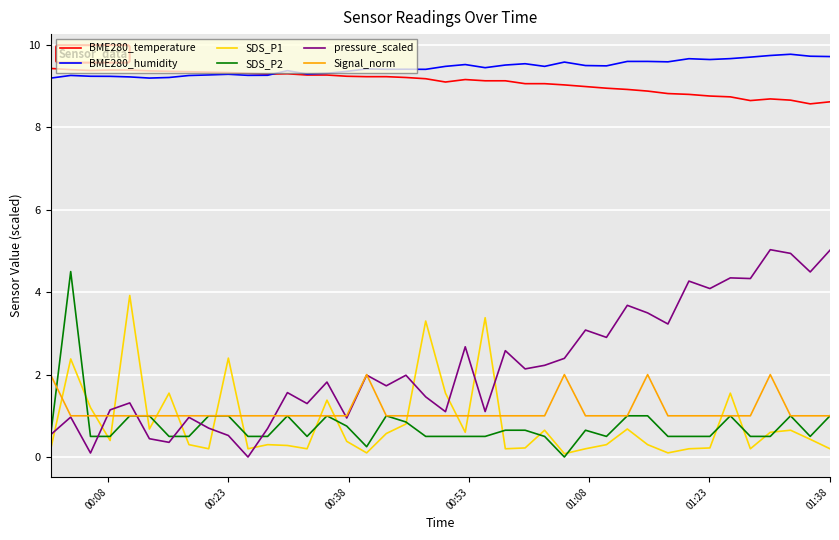

Which series has the largest range (max minus min)?

pressure_scaled